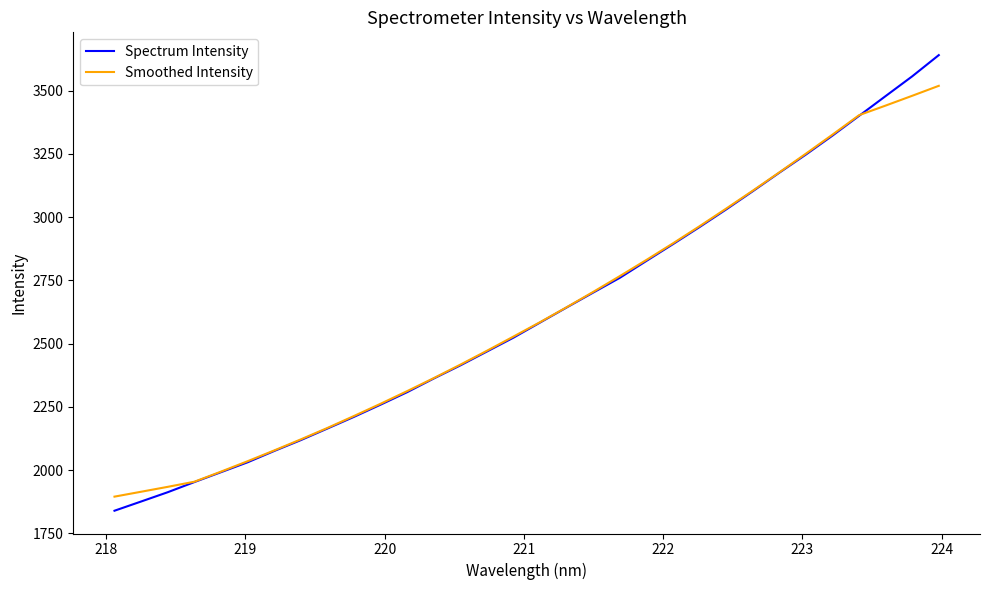

Which series has the widest spread of values?

Spectrum Intensity